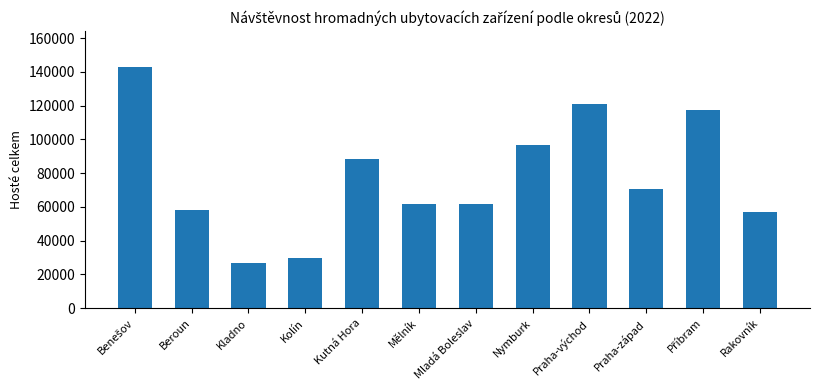

Where is the data nearest to the value 84748?

Kutná Hora